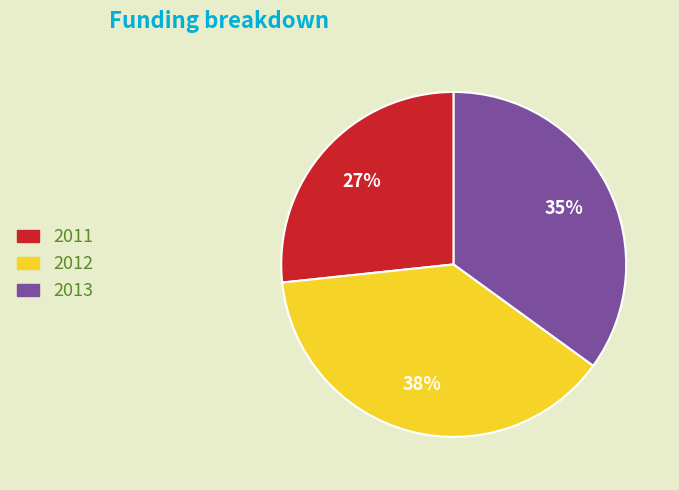

Do 2011 and 2012 together represent more than half of the pie?

Yes